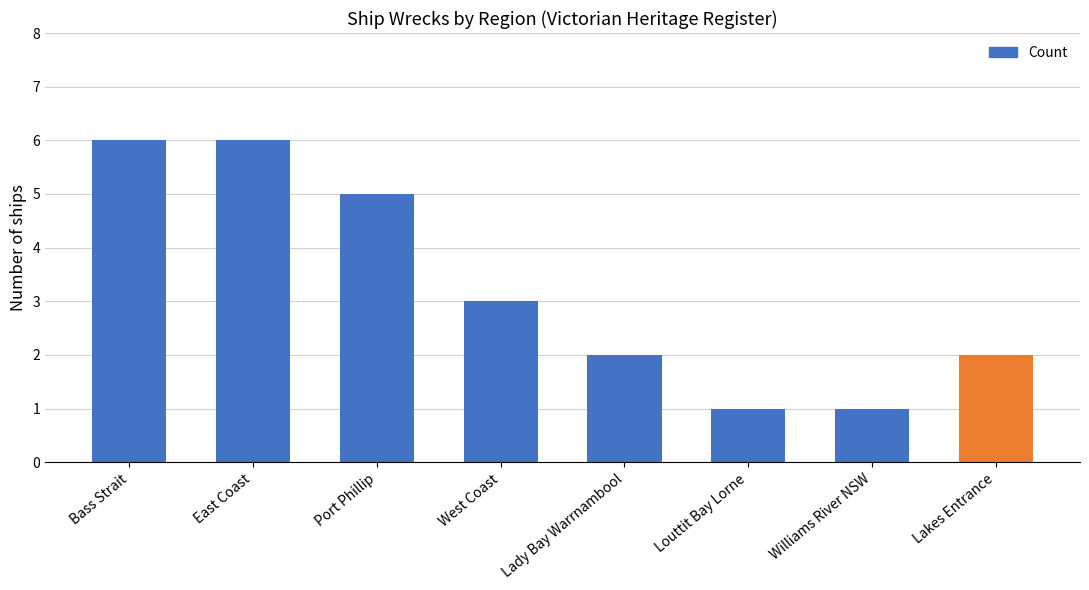

What is the sum of all values?

26